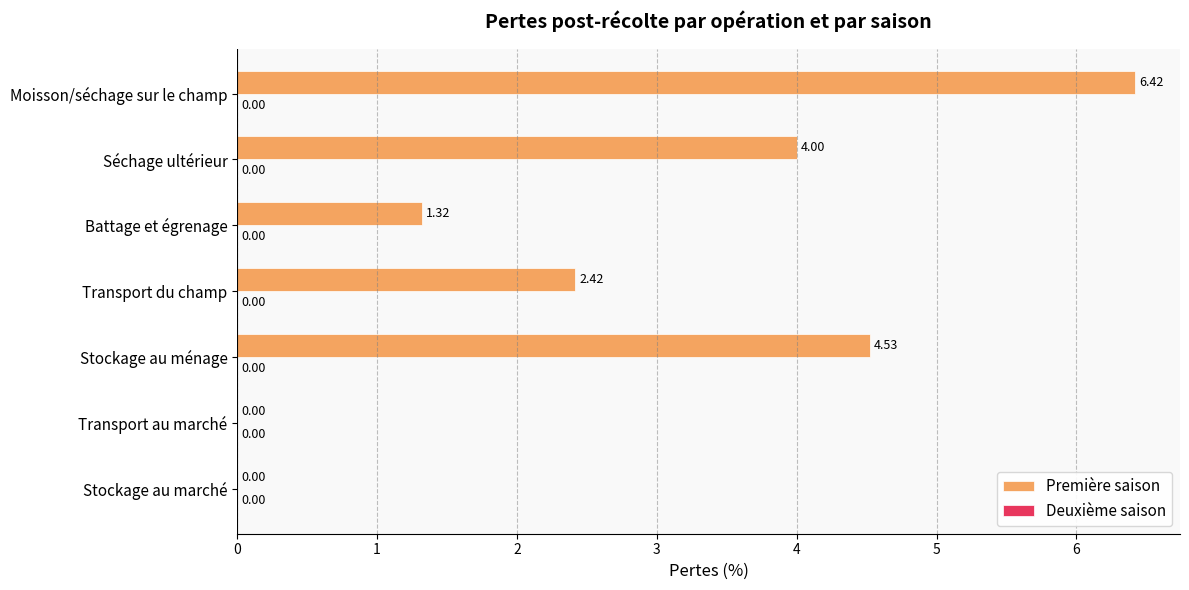

How many series are shown in this chart?

1